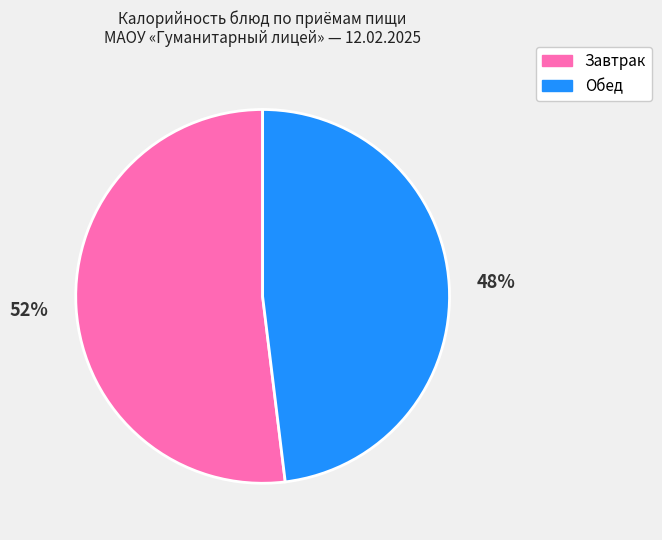

To the nearest percent, what is the difference between the largest and smallest slice percentages?

4%